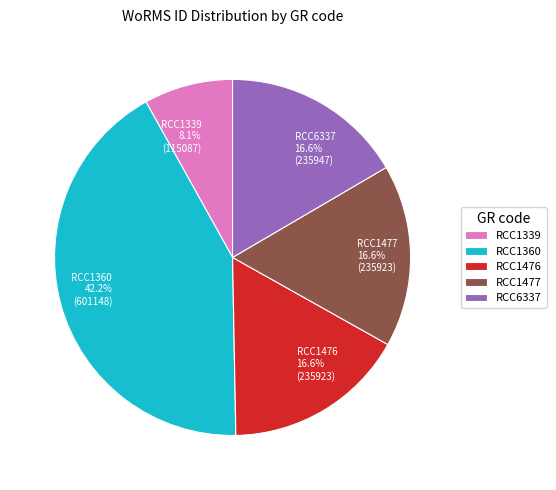

What is the largest slice in the pie chart?

RCC1360